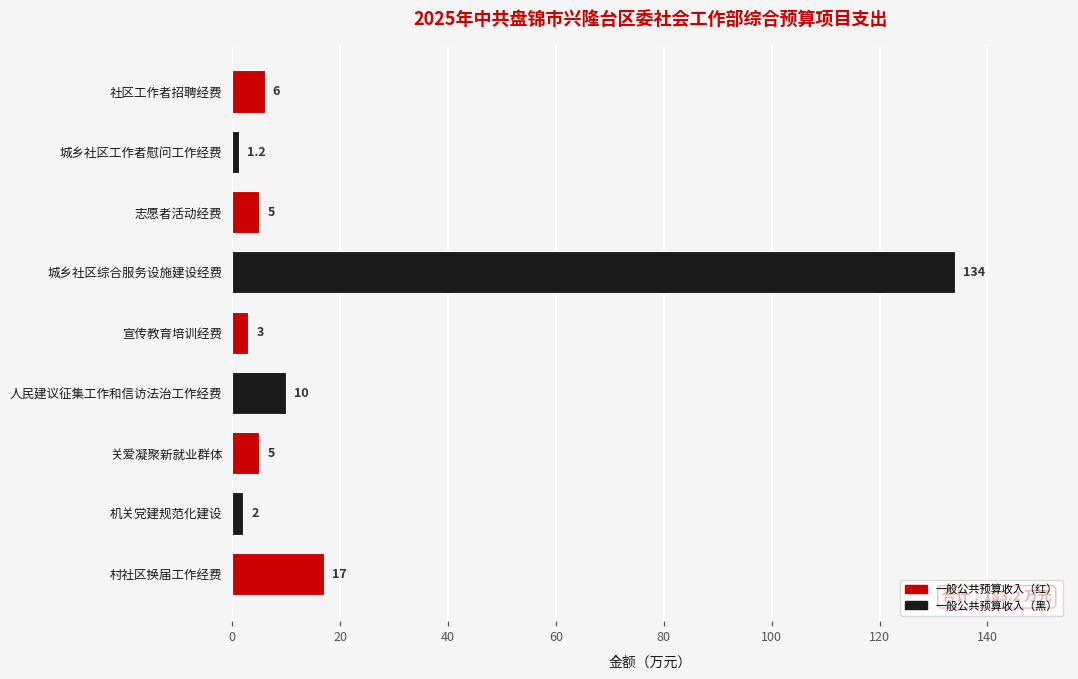

What is the smallest value displayed?

1.2